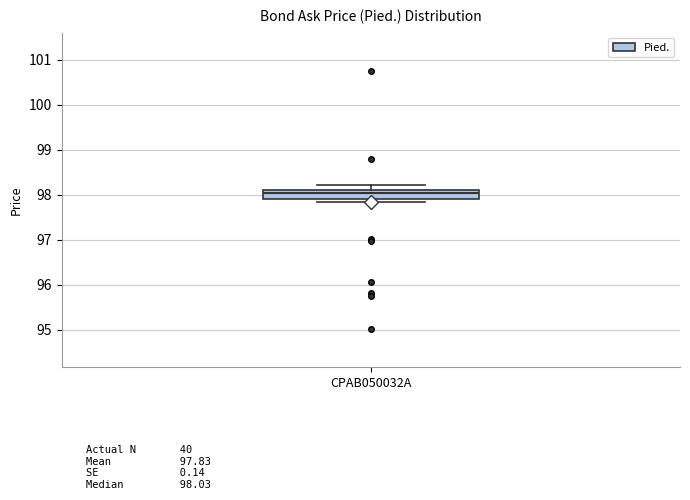

Read this box plot against the y-axis: the position of the median line, the range covered by the box, and the ends of both whiskers. The values are not printed on the chart, so give them approximately, as read against the axis.

median 98.0, box 97.9 to 98.1, whiskers 97.8 to 98.2